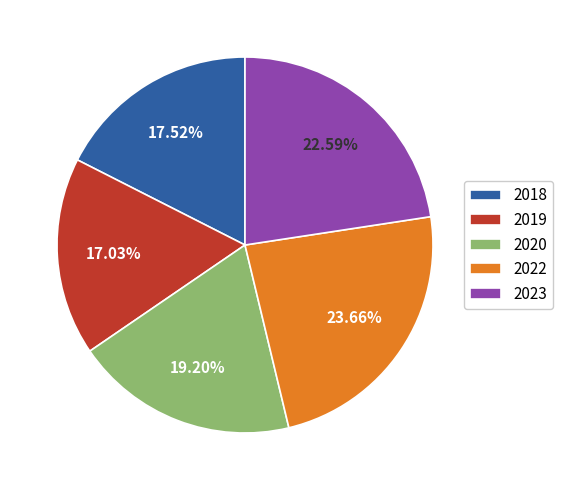

Do 2019 and 2022 together represent more than half of the pie?

No